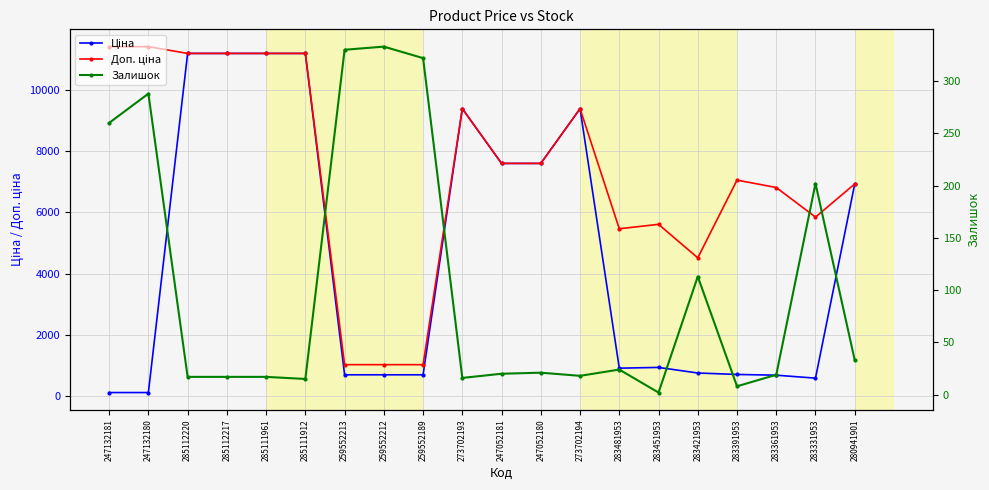

At which category is the sum across all series the highest?

285112220